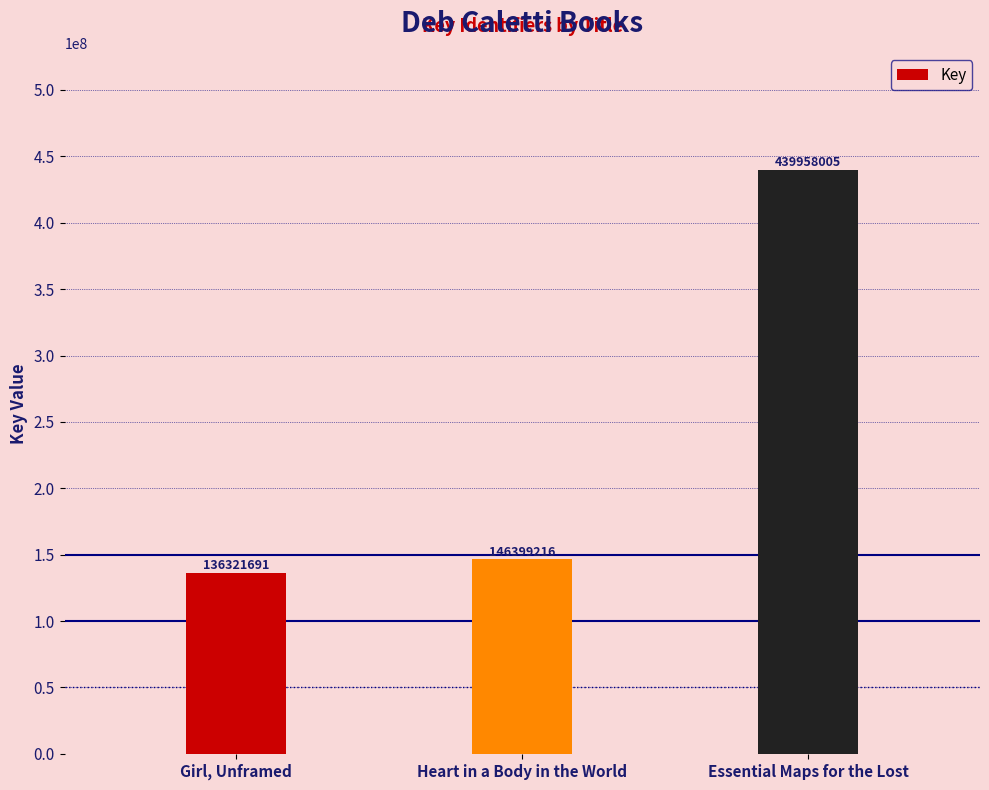

List the labels in order of value, largest first.

Essential Maps for the Lost, Heart in a Body in the World, Girl, Unframed